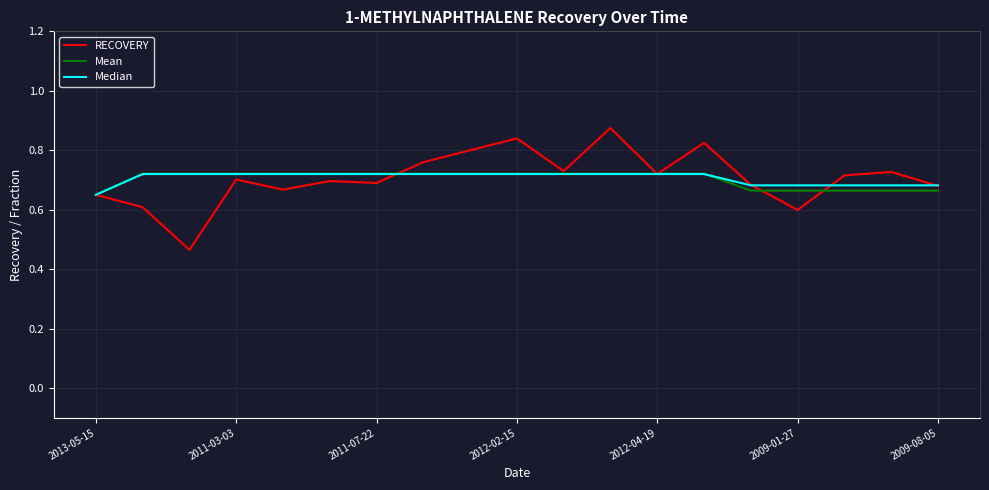

Which series has the widest spread of values?

RECOVERY